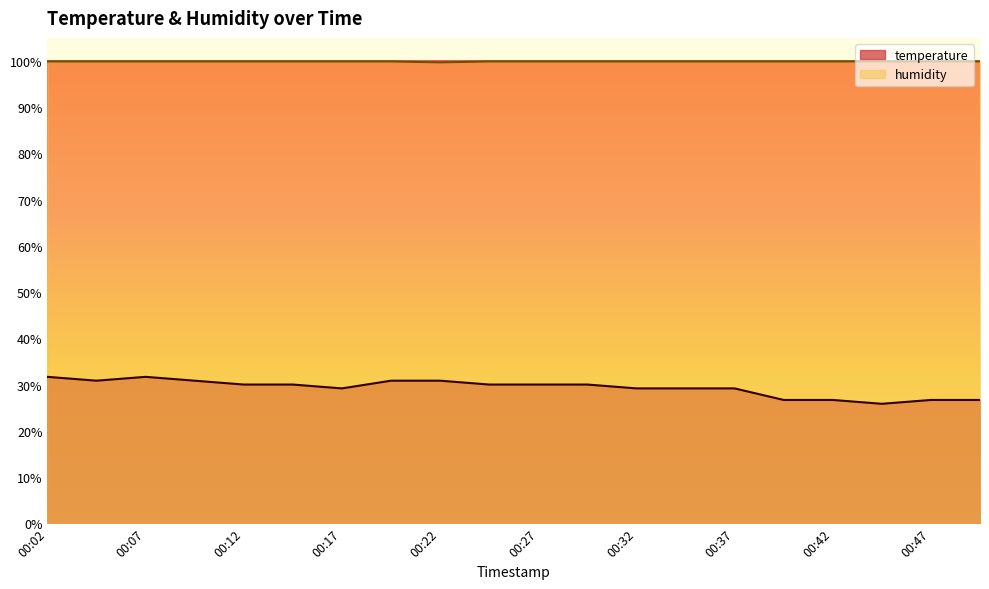

At which category is the sum across all series the highest?

00:02